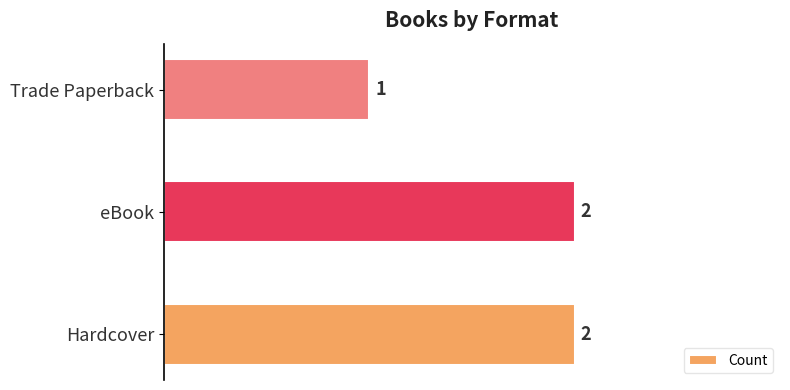

Reading bottom to top, what are all the values shown in this chart?

Hardcover=2	eBook=2	Trade Paperback=1